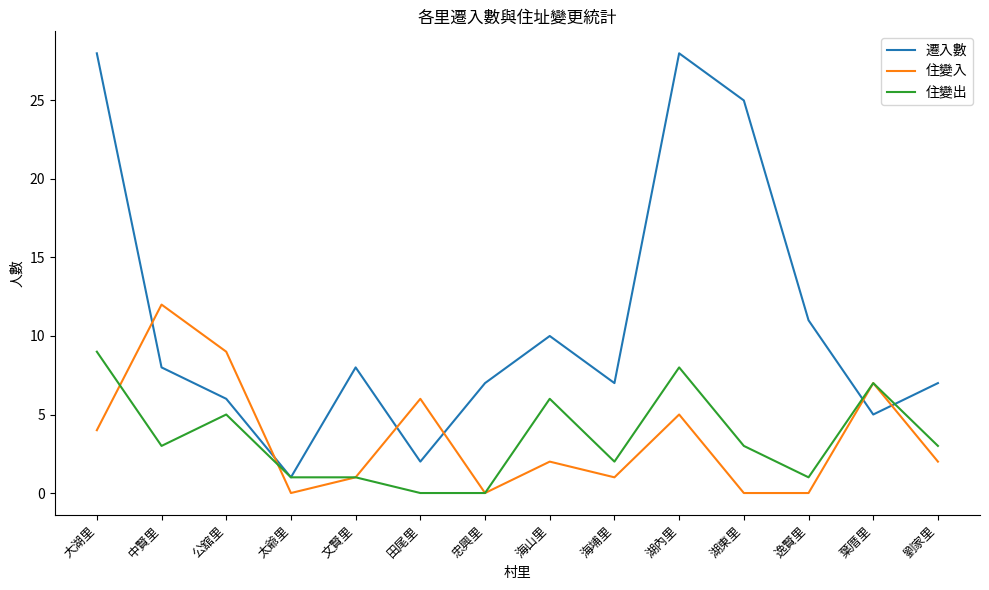

Does the chart display data point markers on the line(s)?

No